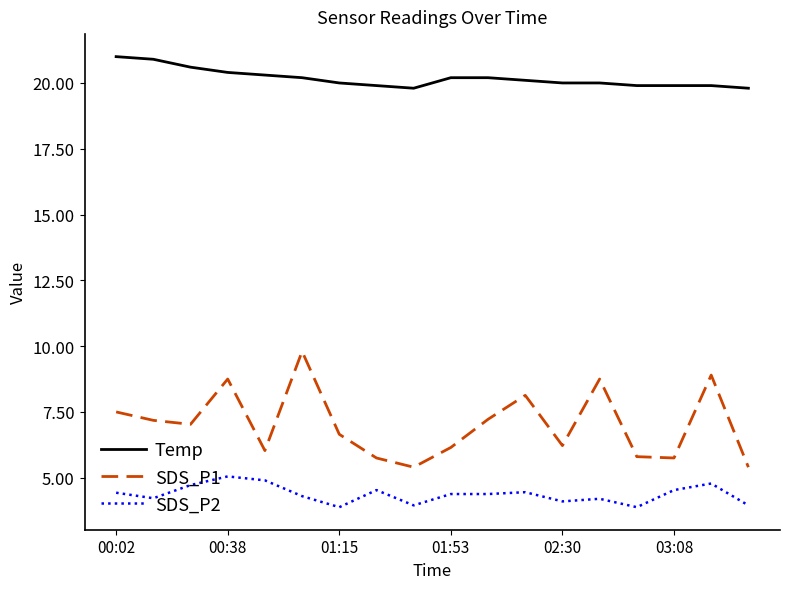

True or false: Temp and SDS_P2 intersect in this chart.

False